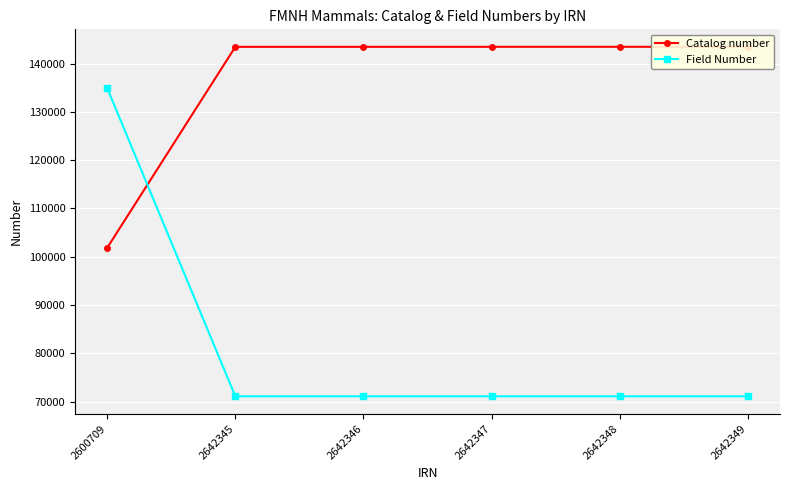

The Field Number series shows 103726 at 2642346. True or false?

False